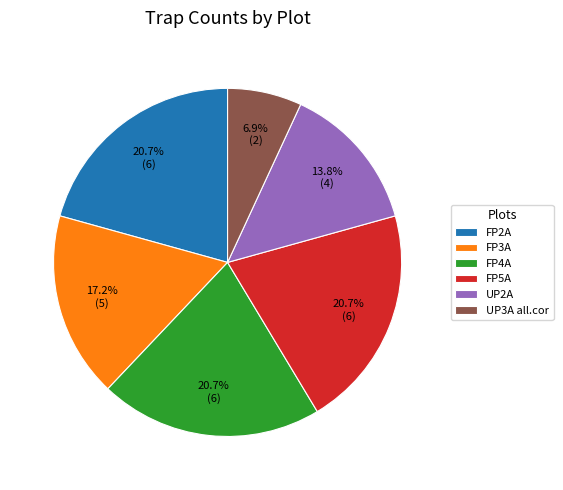

How many segments does this pie chart have?

6